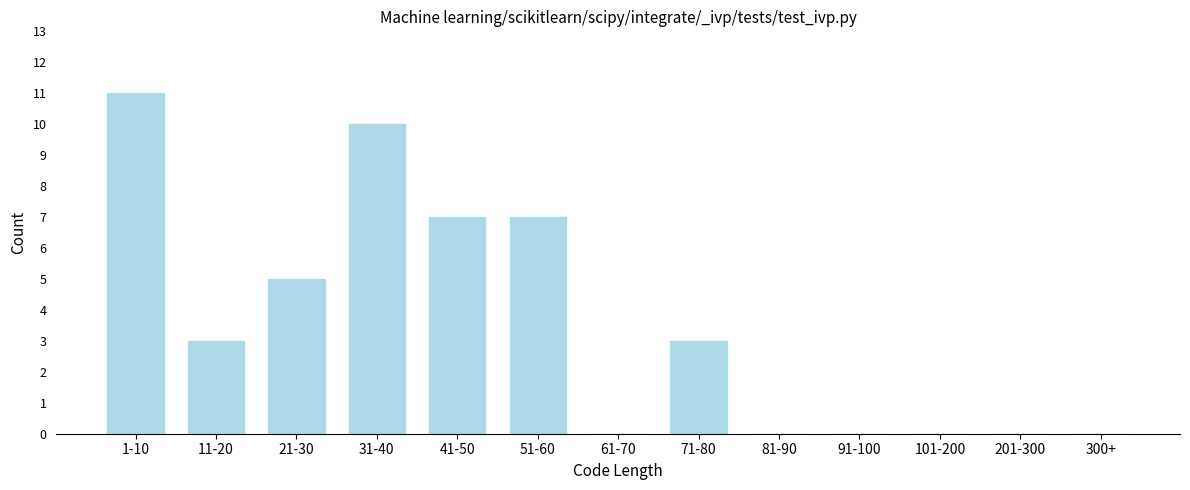

Reading left to right, extract all data points from this chart.

1-10=11	11-20=3	21-30=5	31-40=10	41-50=7	51-60=7	61-70=0	71-80=3	81-90=0	91-100=0	101-200=0	201-300=0	300+=0